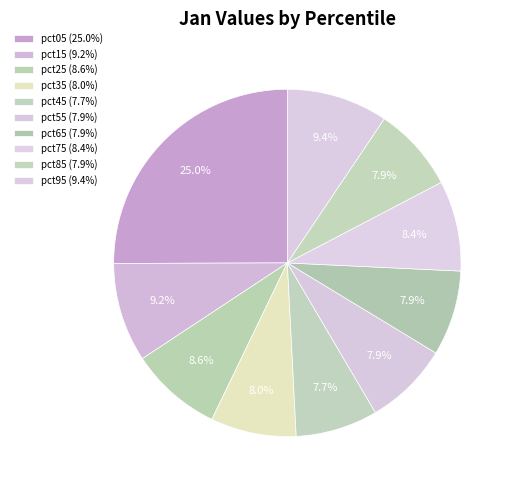

The pct75 slice represents 1% of the pie. True or false?

False